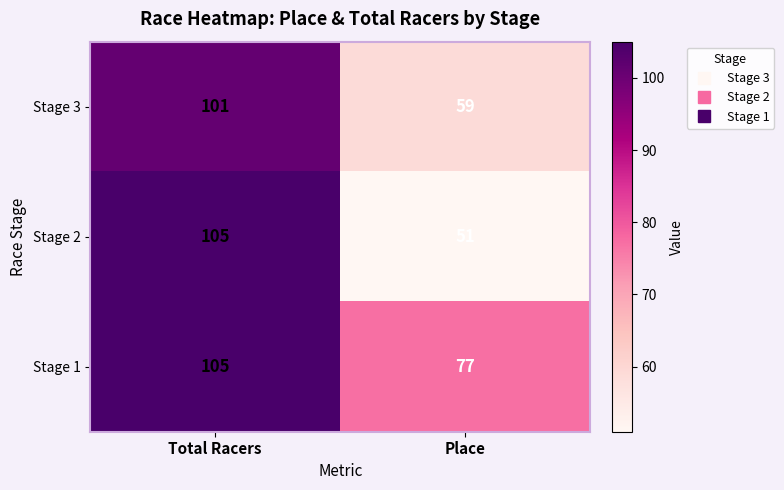

At how many categories does at least one series exceed 72?

2